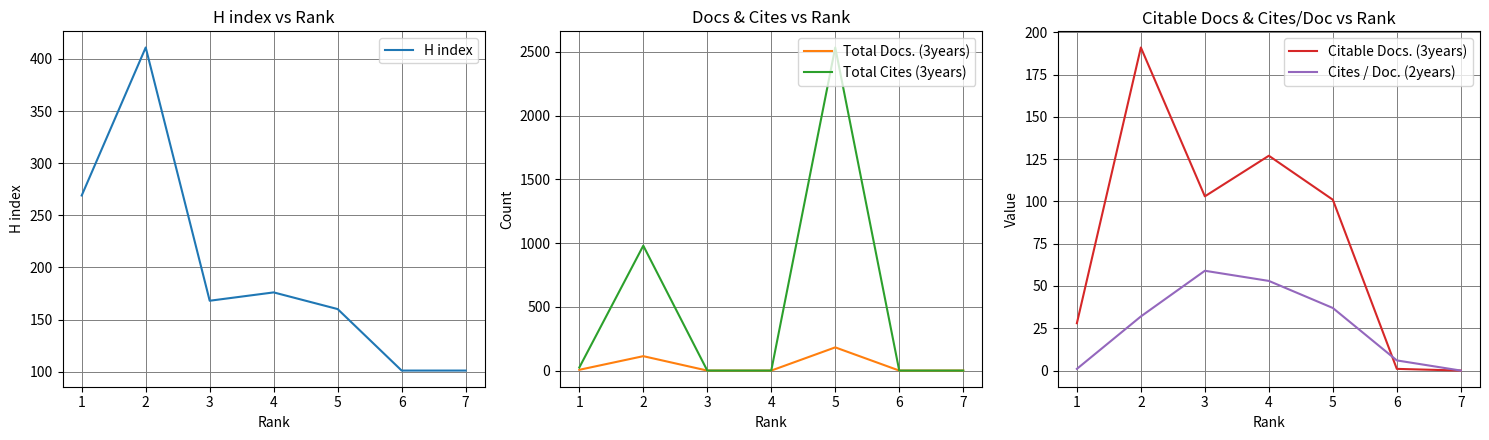

How many positive values does the Total Docs. (3years) series have?

3